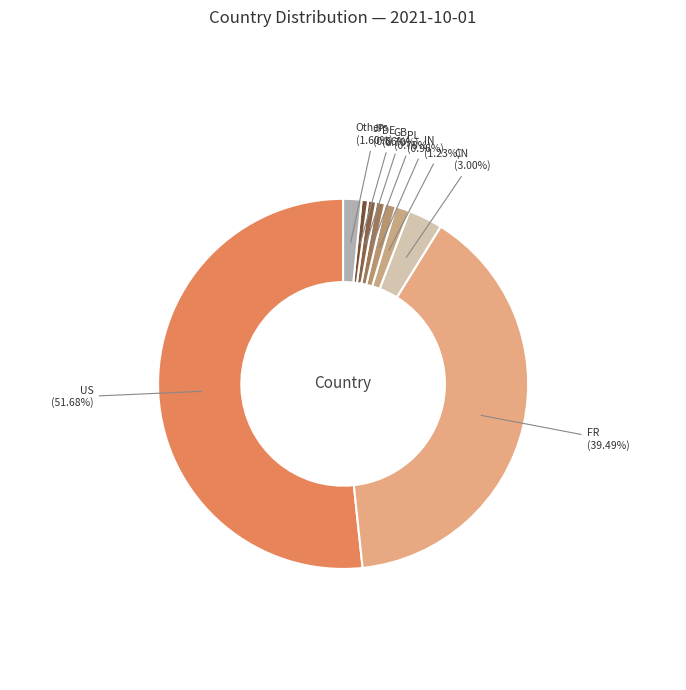

Is there any slice that represents more than half of the pie?

Yes